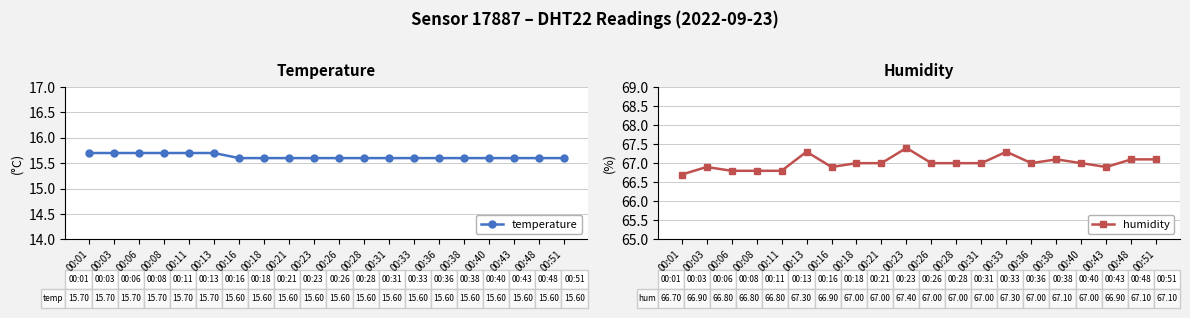

How many lines are shown in the chart?

2